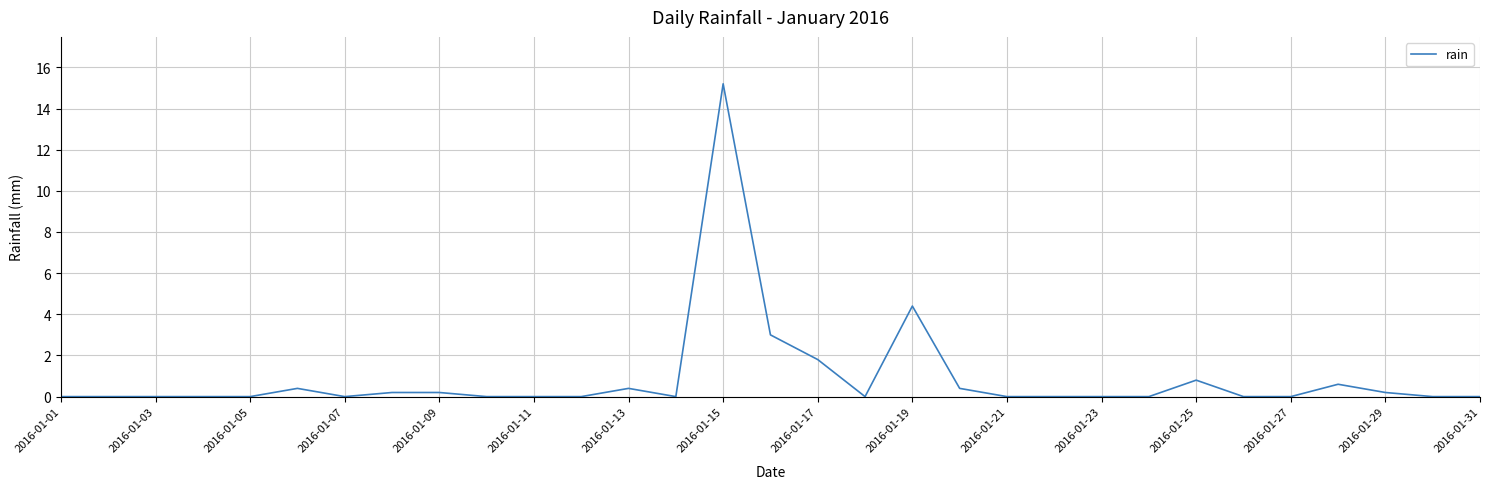

What is the maximum value shown in the chart?

15.2